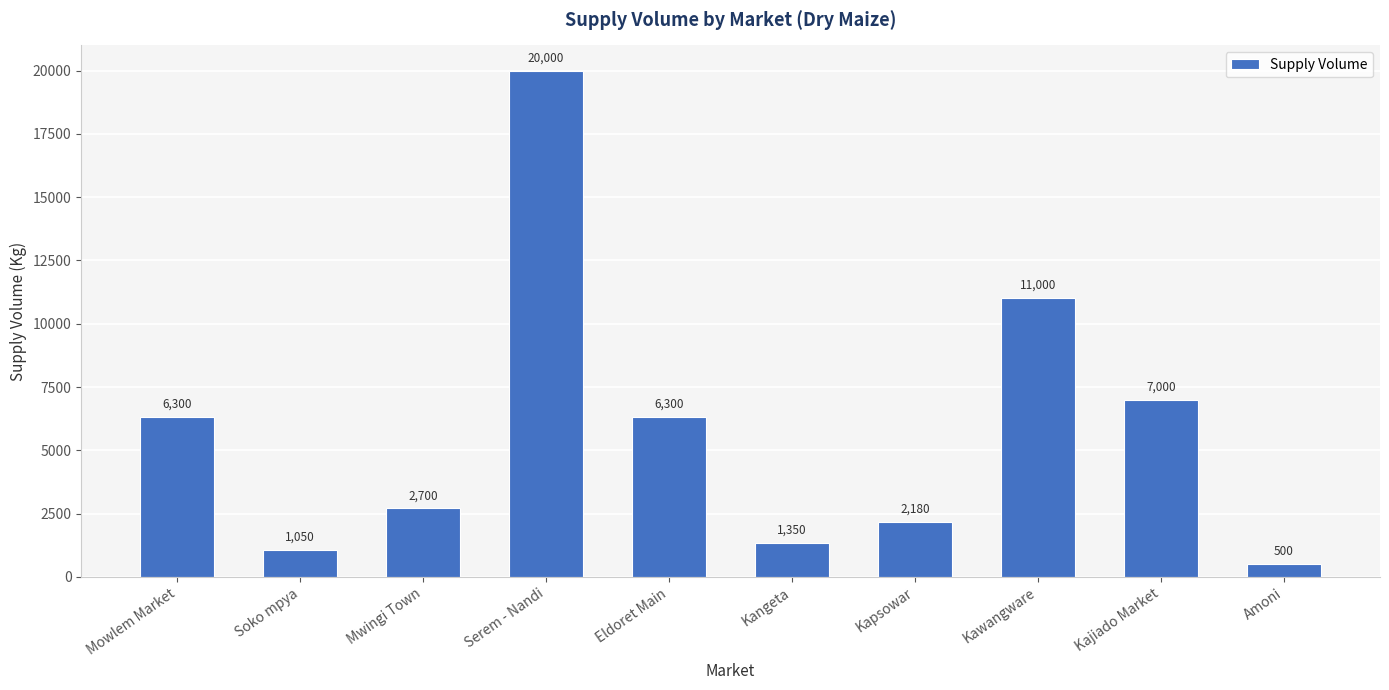

What is the label of the 9th bar from the right?

Soko mpya